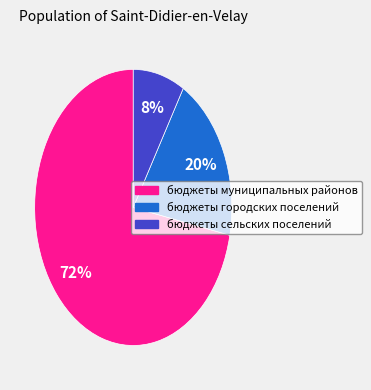

Is it true that бюджеты городских поселений is 27% of the pie?

False